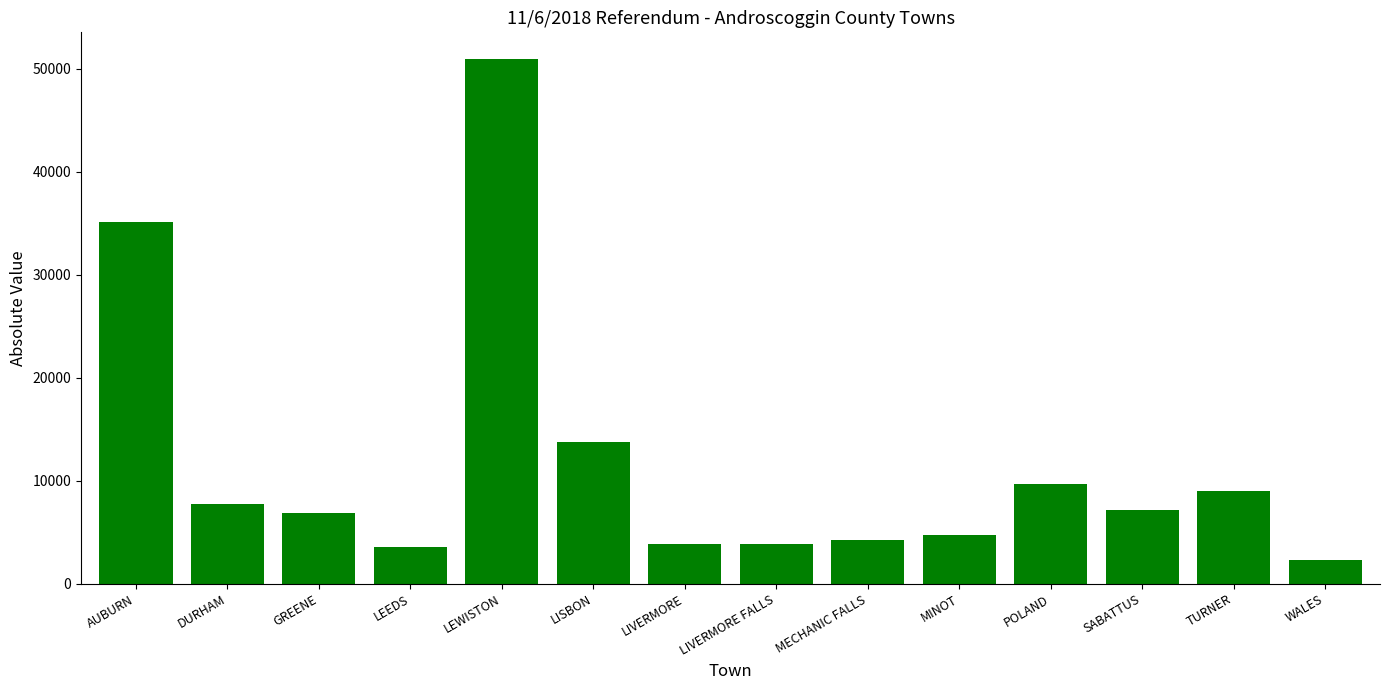

Which has a higher value, TURNER or AUBURN?

AUBURN